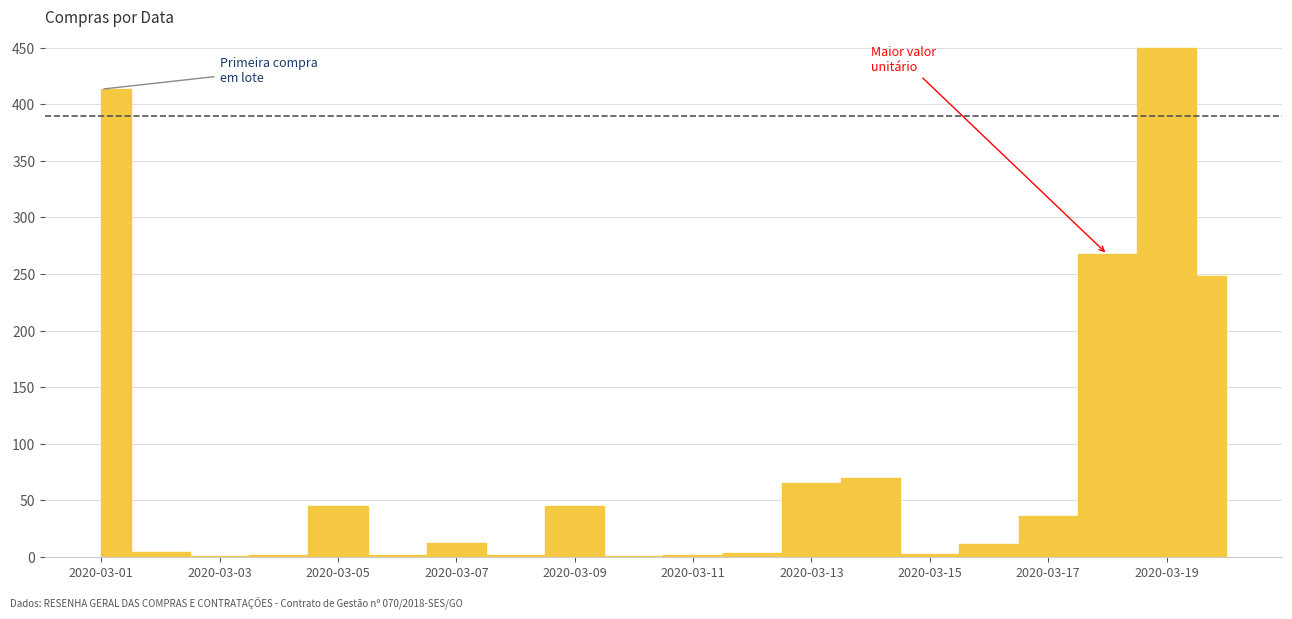

Count the number of values greater than 12.

10